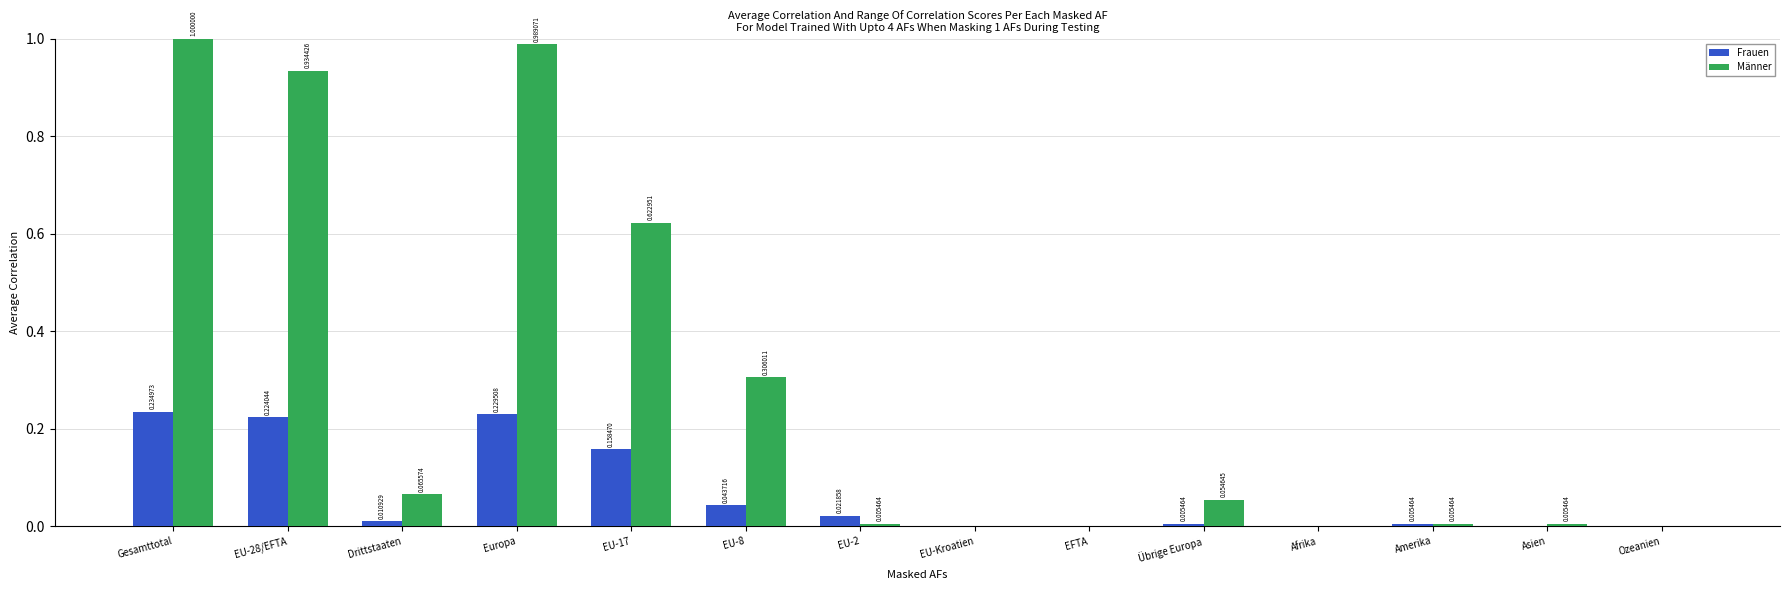

Is the value of Frauen at Europa greater than the value of Männer at EU-Kroatien?

Yes